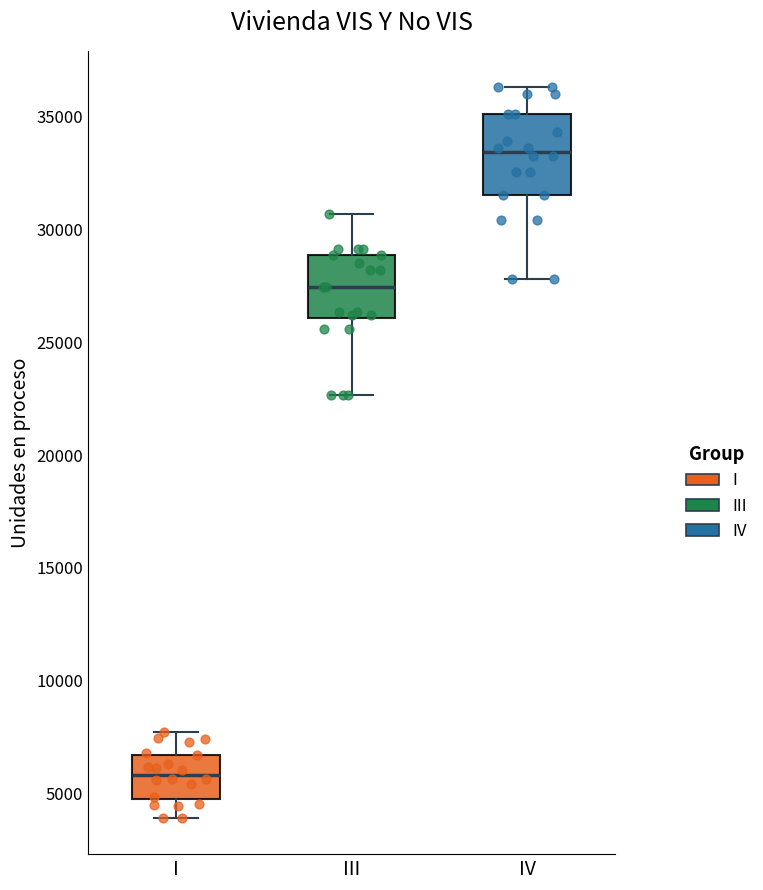

Which box's median line is the highest?

IV